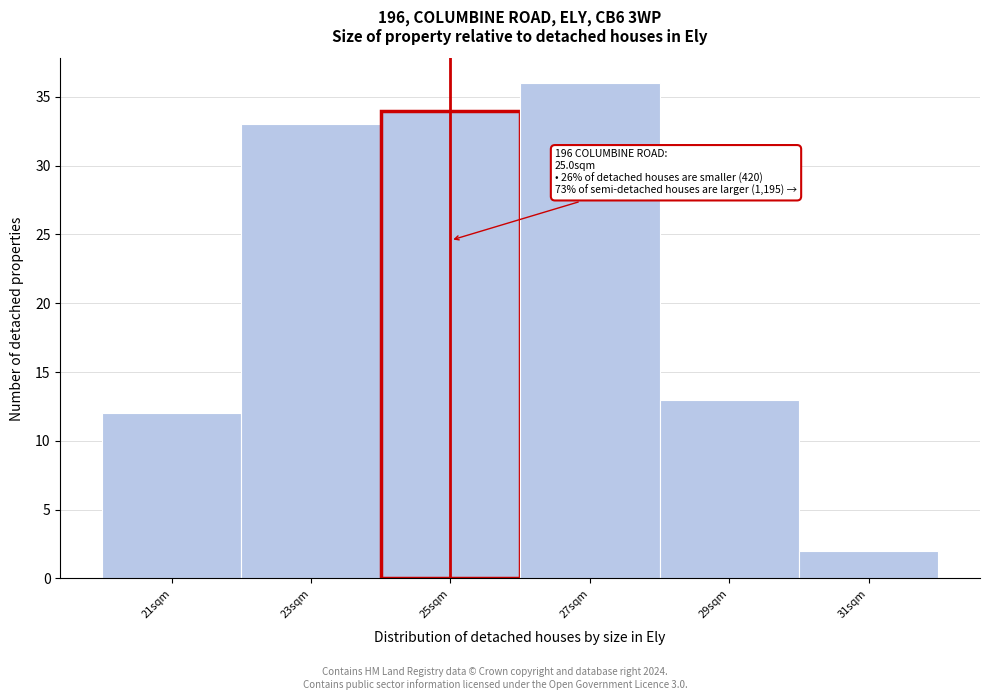

Over which range of the x-axis is the bar tallest?

26 to 28